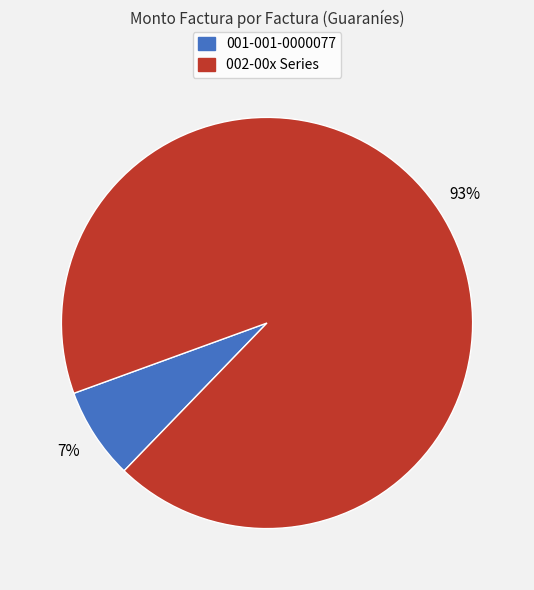

How many slices are in this pie chart?

2